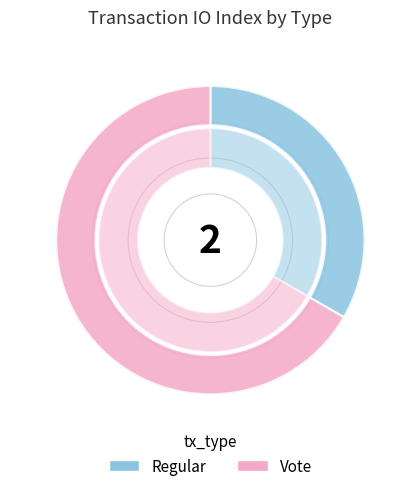

Which slice is the smallest?

Regular